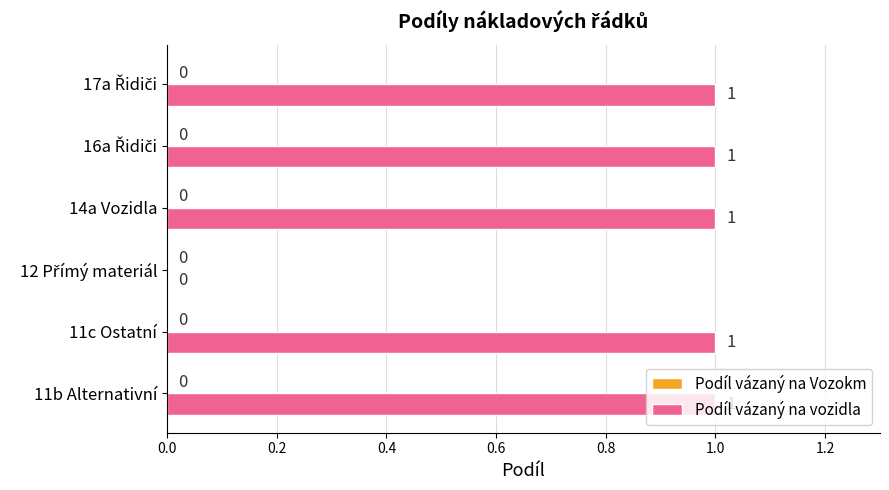

The value at 14a Vozidla is 1. True or false?

True